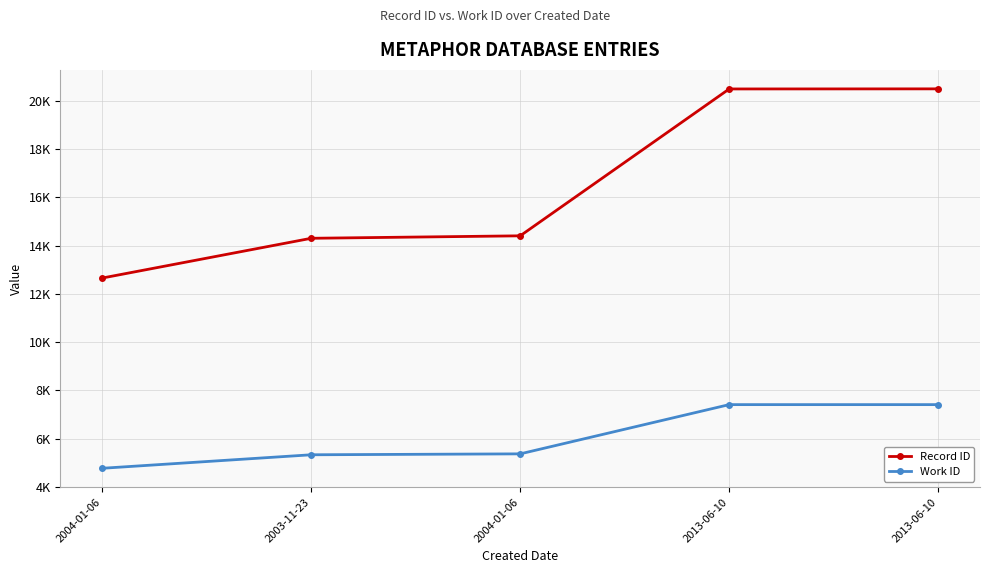

Is this an area chart (filled region under the line)?

No